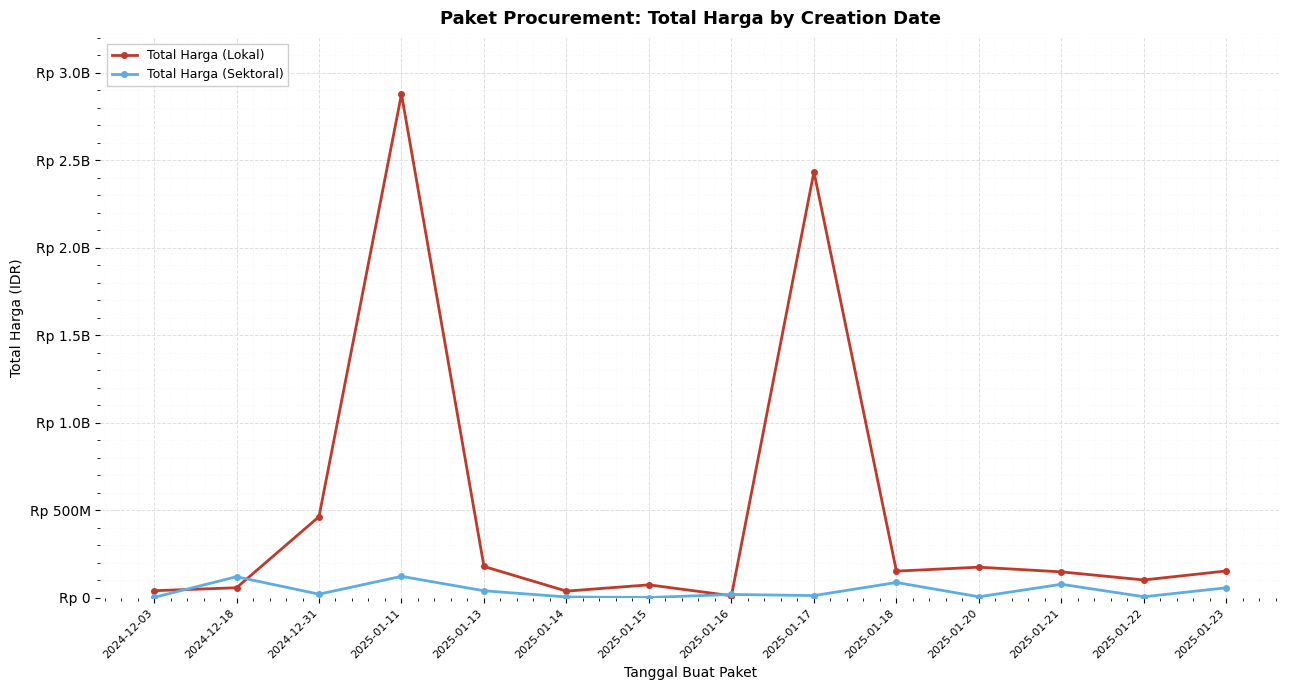

What are all the series names shown in the legend?

Total Harga (Lokal), Total Harga (Sektoral)